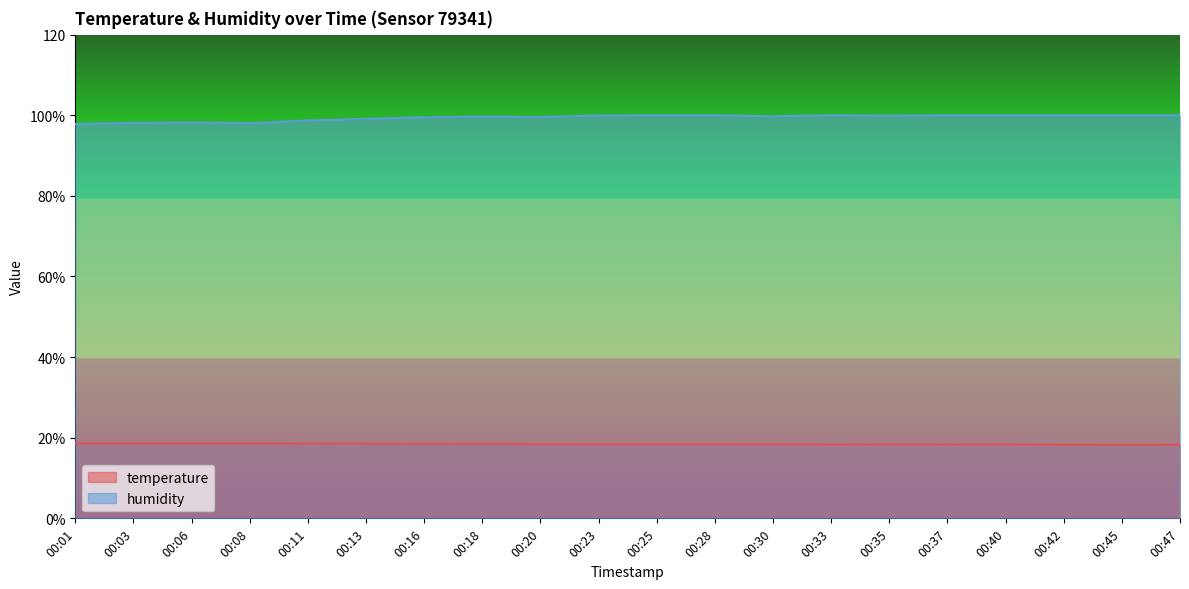

What is the sum of all humidity values?

1988.3